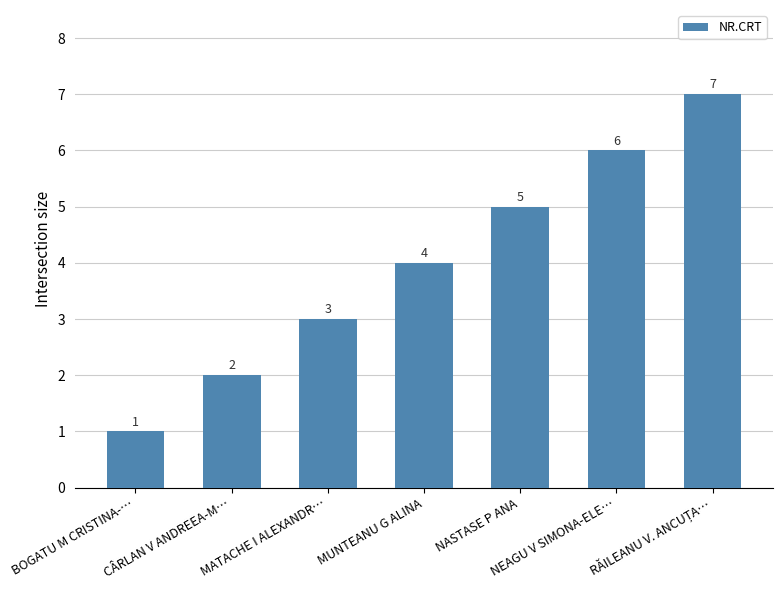

The value at CÂRLAN V ANDREEA-M… is 2. True or false?

True